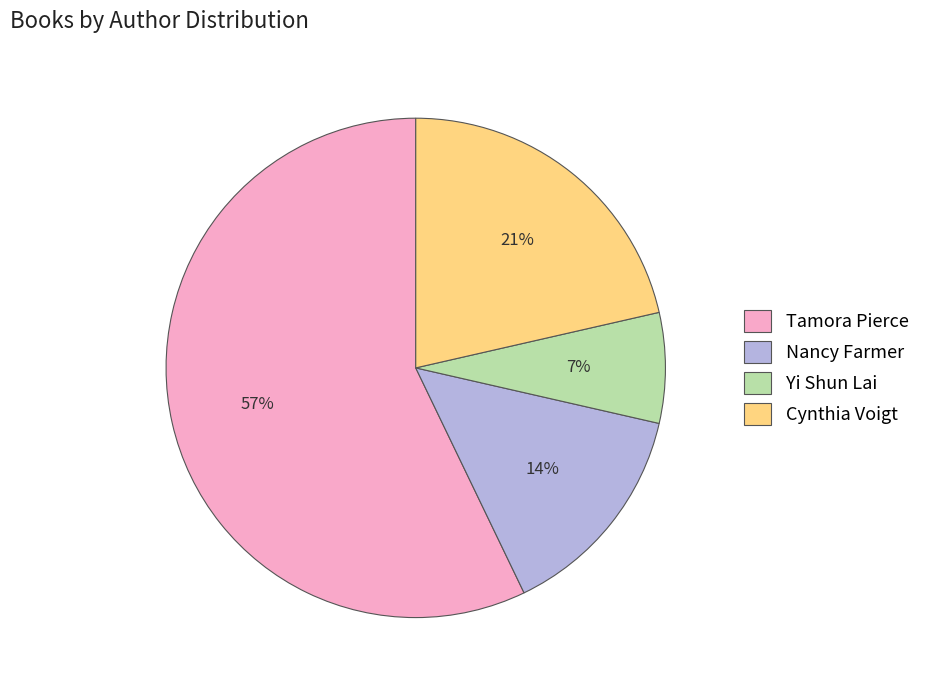

To the nearest percent, what percentage of the pie is Yi Shun Lai?

7%